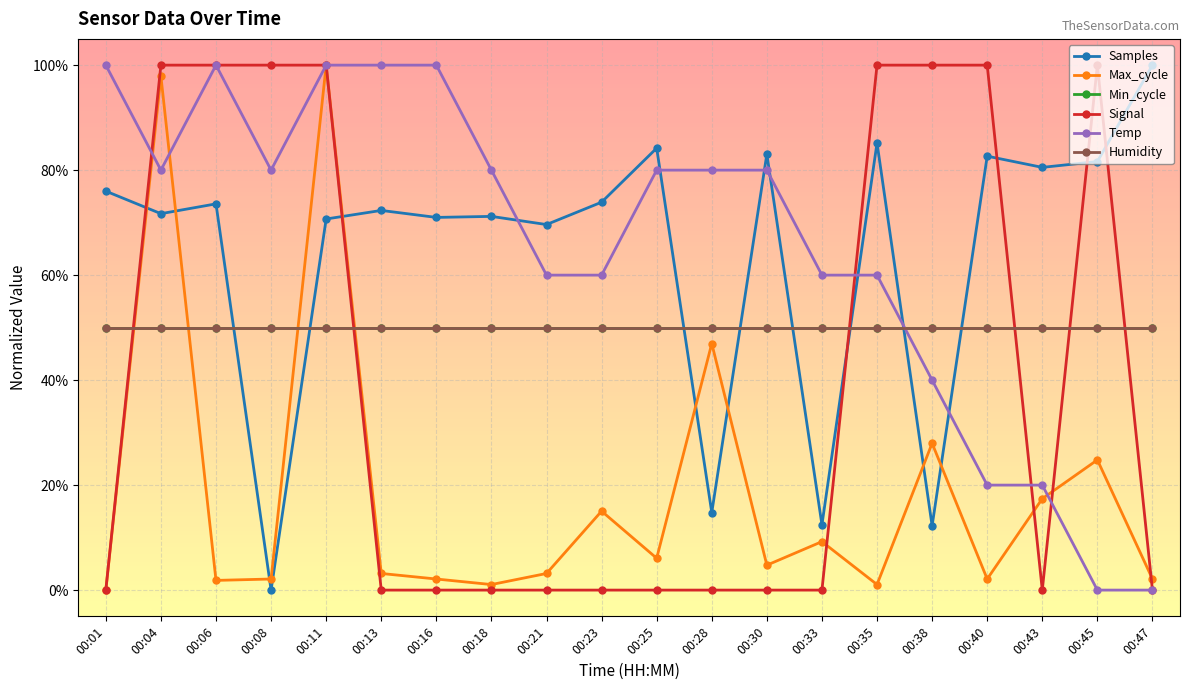

Is this an area chart (filled region under the line)?

No